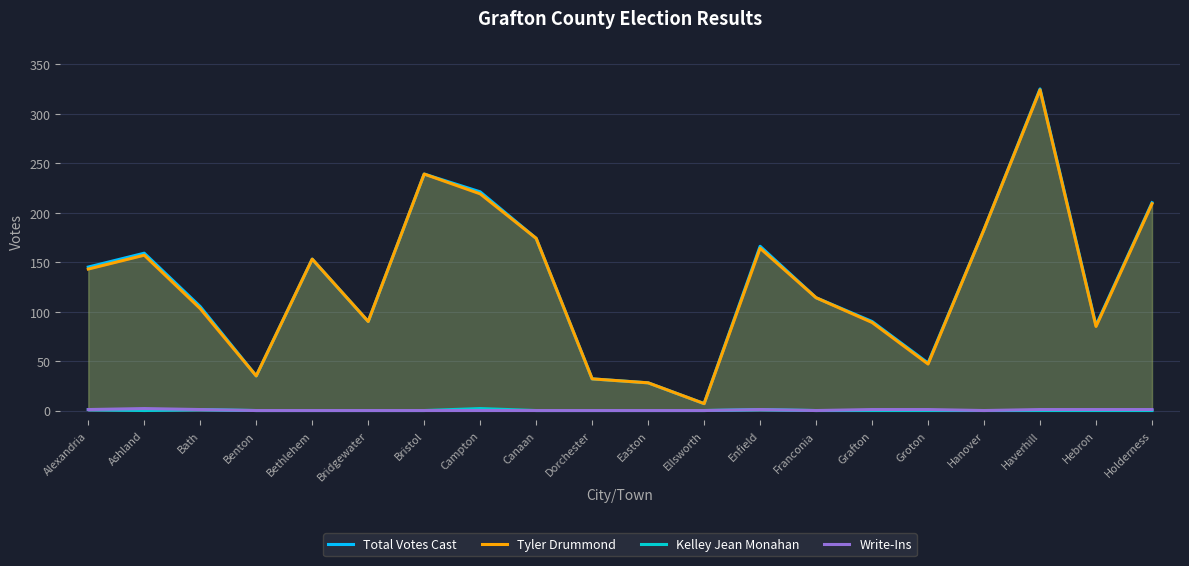

In Kelley Jean Monahan, how many points are lower than both neighbors (excluding endpoints)?

1